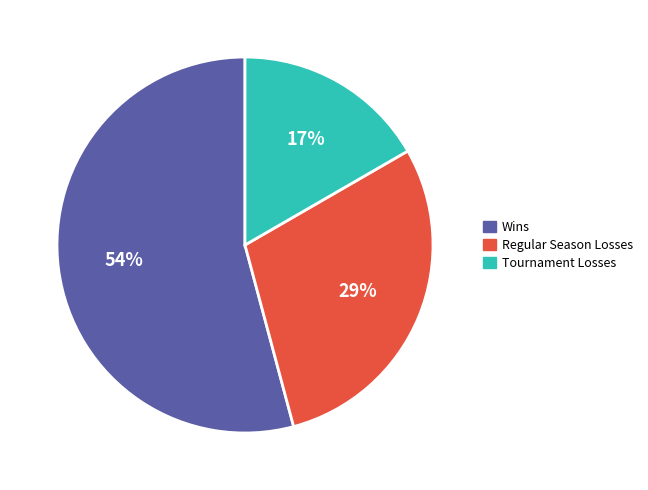

Is there any slice that represents more than half of the pie?

Yes